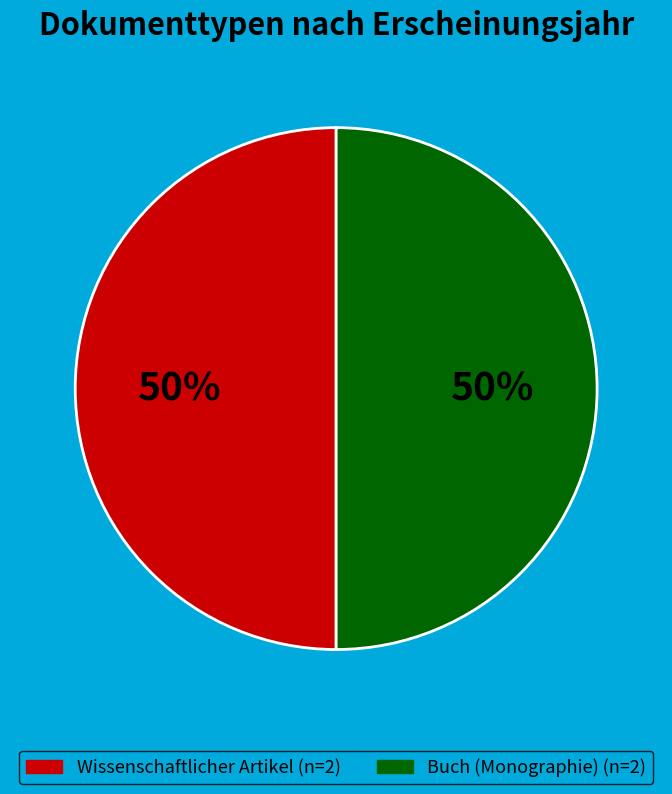

To the nearest percent, what is the average slice percentage?

50%